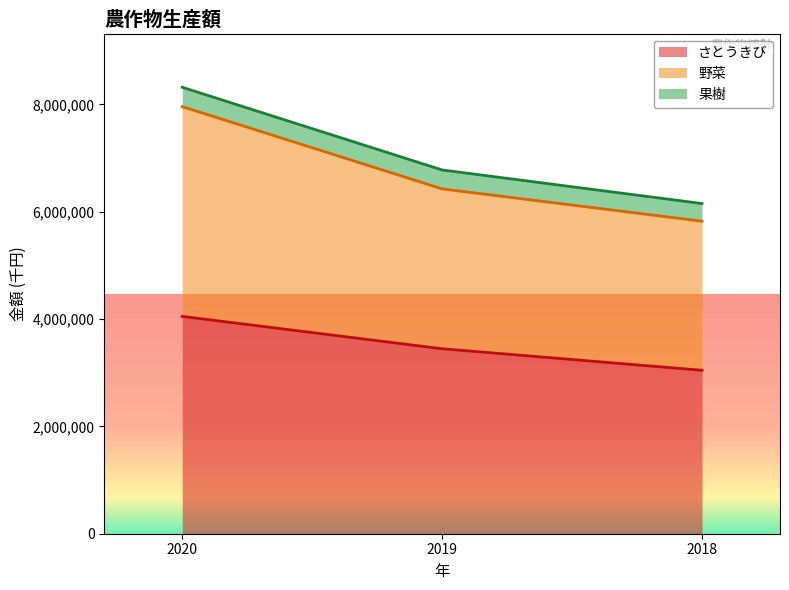

What is the difference between the maximum and minimum values in the さとうきび series?

1004134